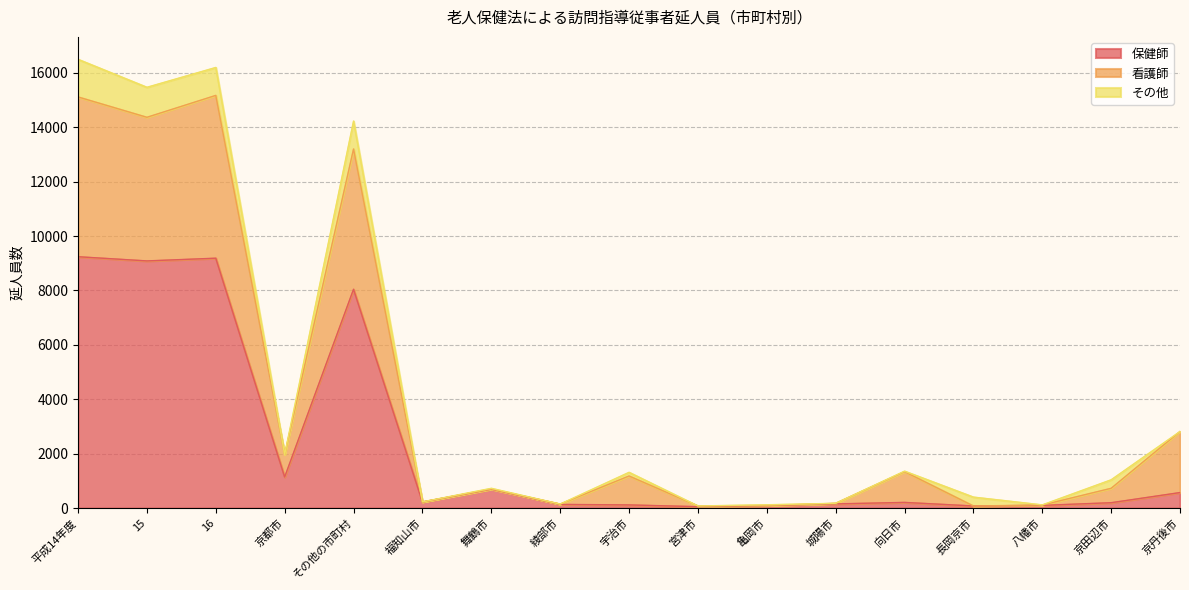

What is the highest value of the 保健師 series?

9240